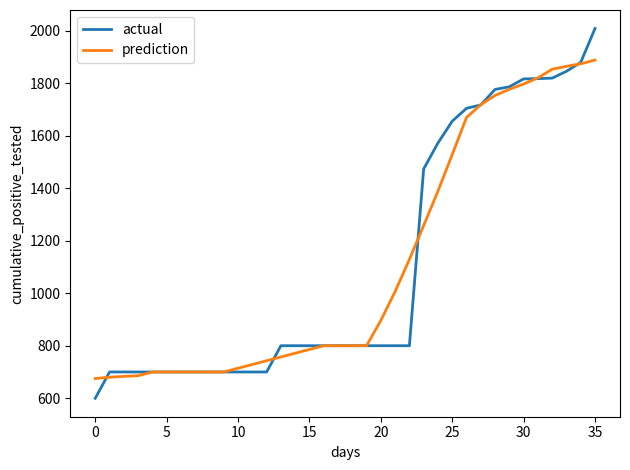

Which series has the largest range (max minus min)?

actual